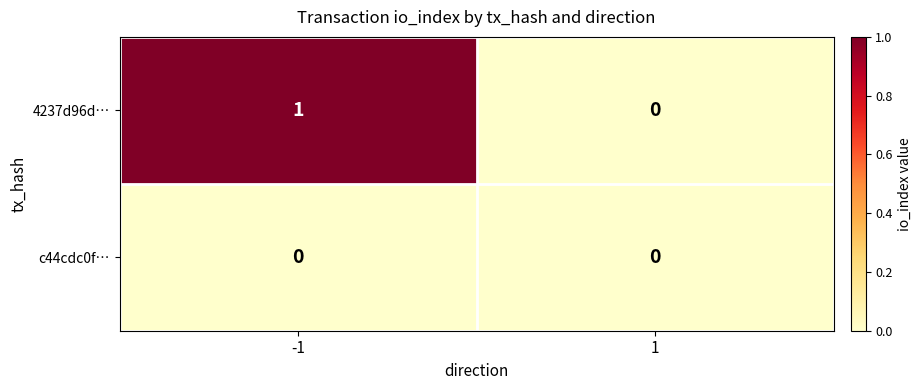

Is the value of 4237d96d… at -1 greater than the value of c44cdc0f… at -1?

Yes